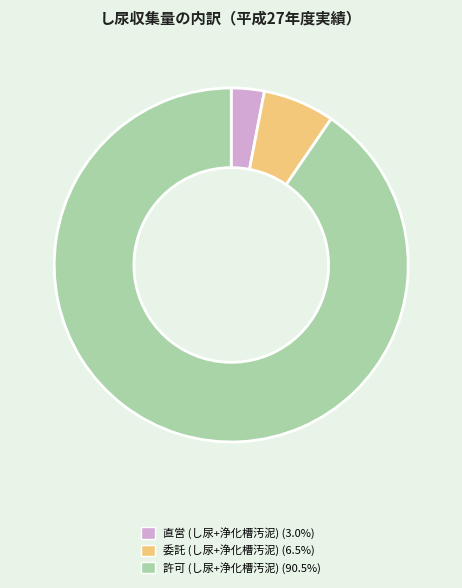

What is the smallest slice in the pie chart?

直営 (し尿+浄化槽汚泥)